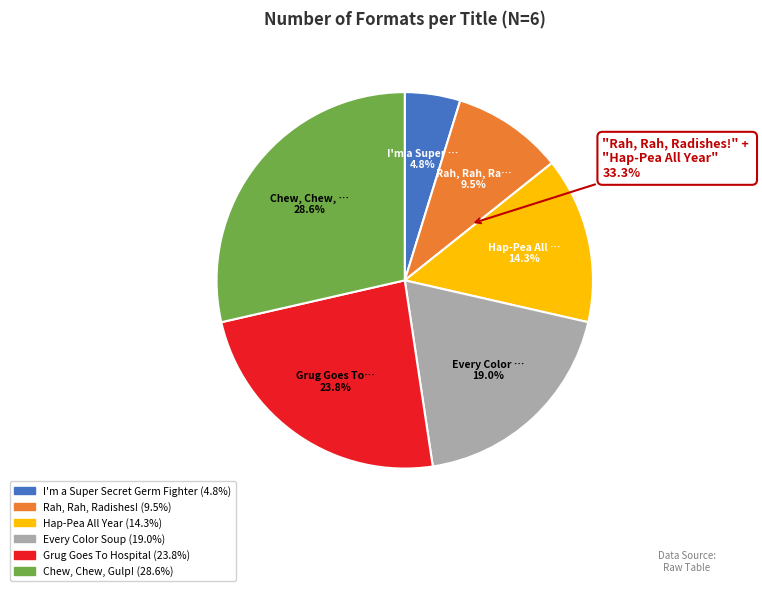

To the nearest percent, what percentage of the pie is Hap-Pea All Year?

14%